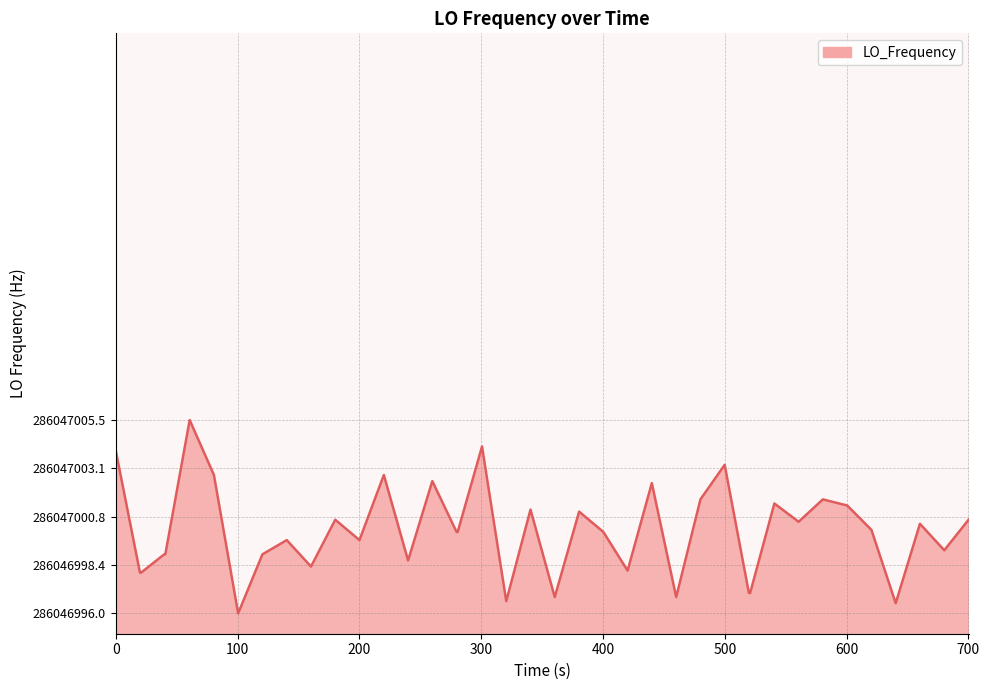

What is the difference between the maximum and minimum values?

9.5